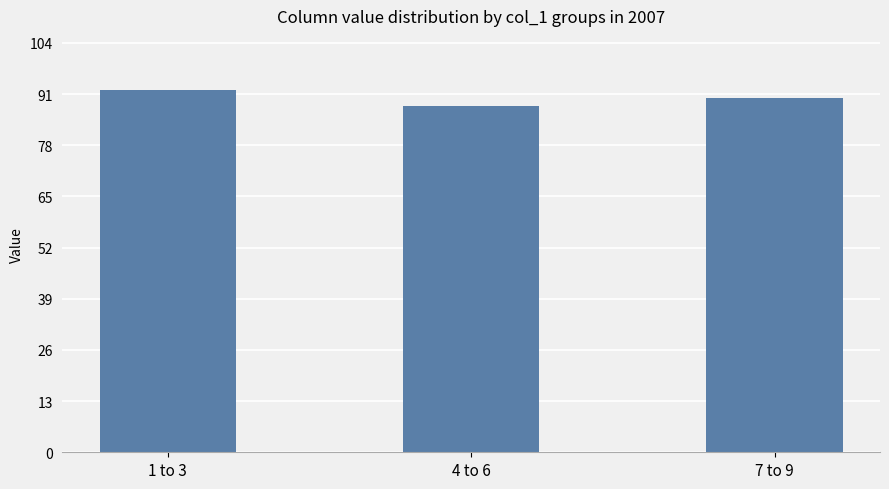

Read the value at 4 to 6.

88